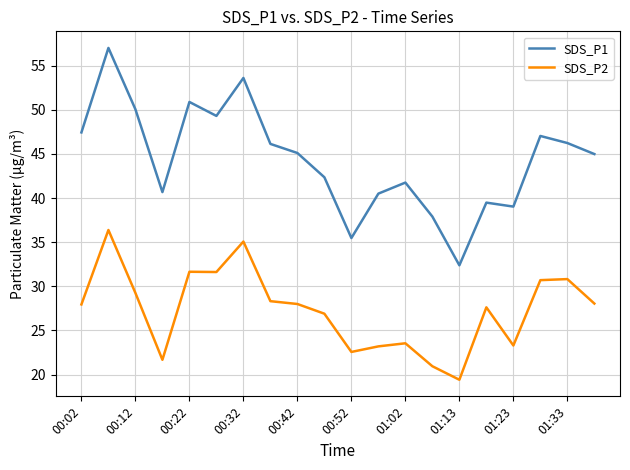

What is the average value of the SDS_P1 series?

44.4